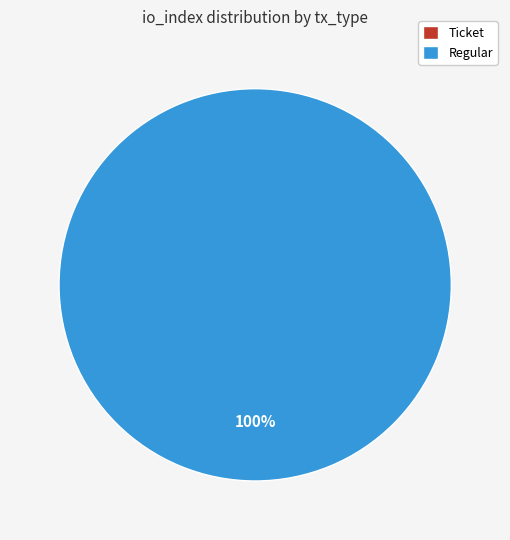

Rank the categories by value from lowest to highest.

Ticket (io_index=0), Regular (io_index=33)